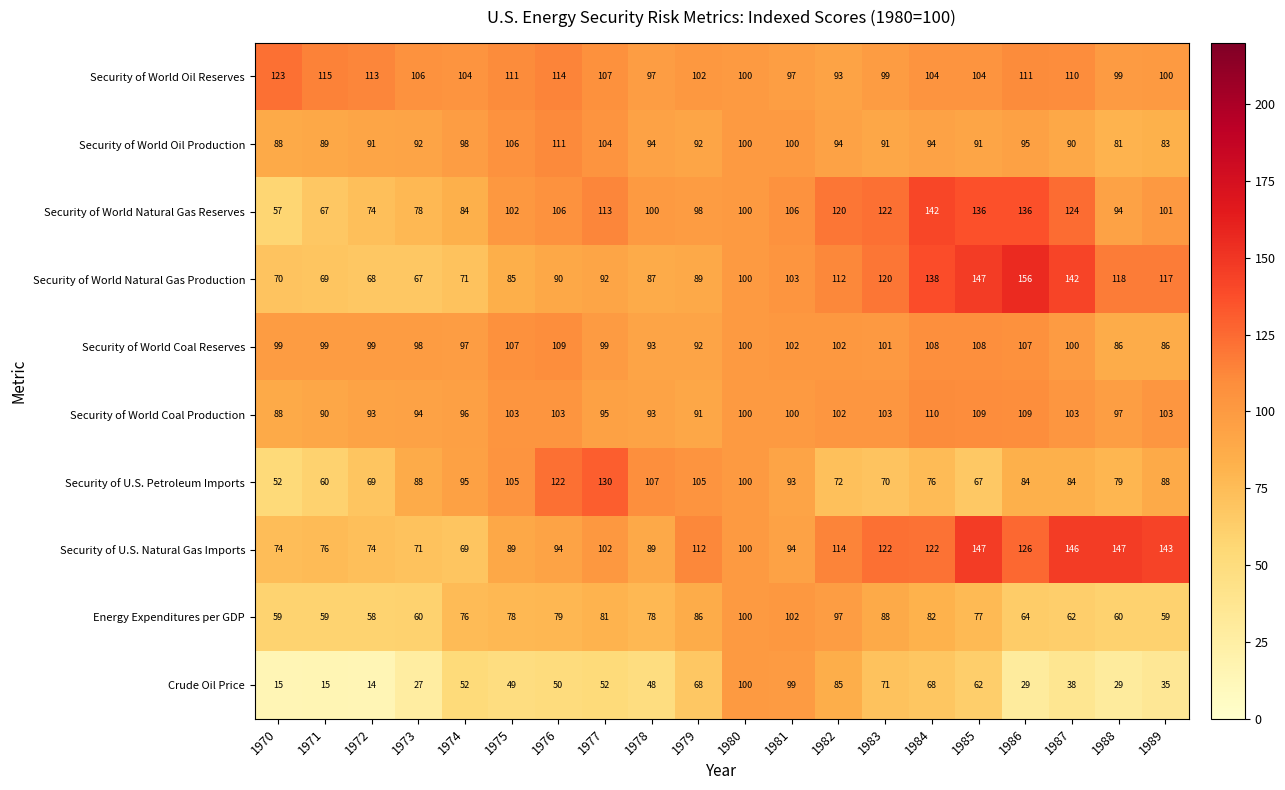

What is the difference between the Security of U.S. Natural Gas Imports values at 1977 and 1970?

28